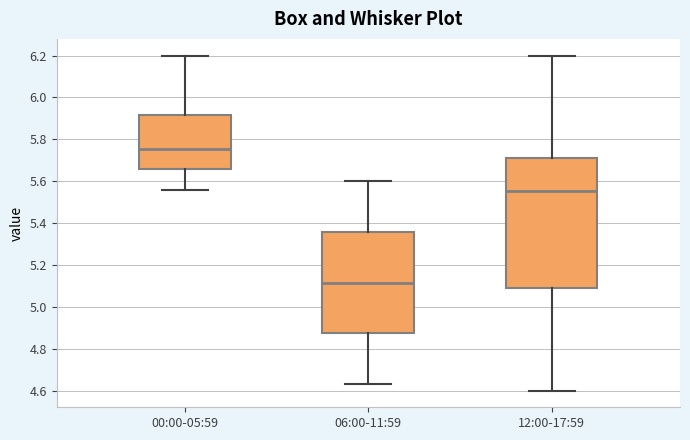

Where does the lower whisker of the box for 06:00-11:59 end on the y-axis? The values are not printed on the chart, so give them approximately, as read against the axis.

4.64